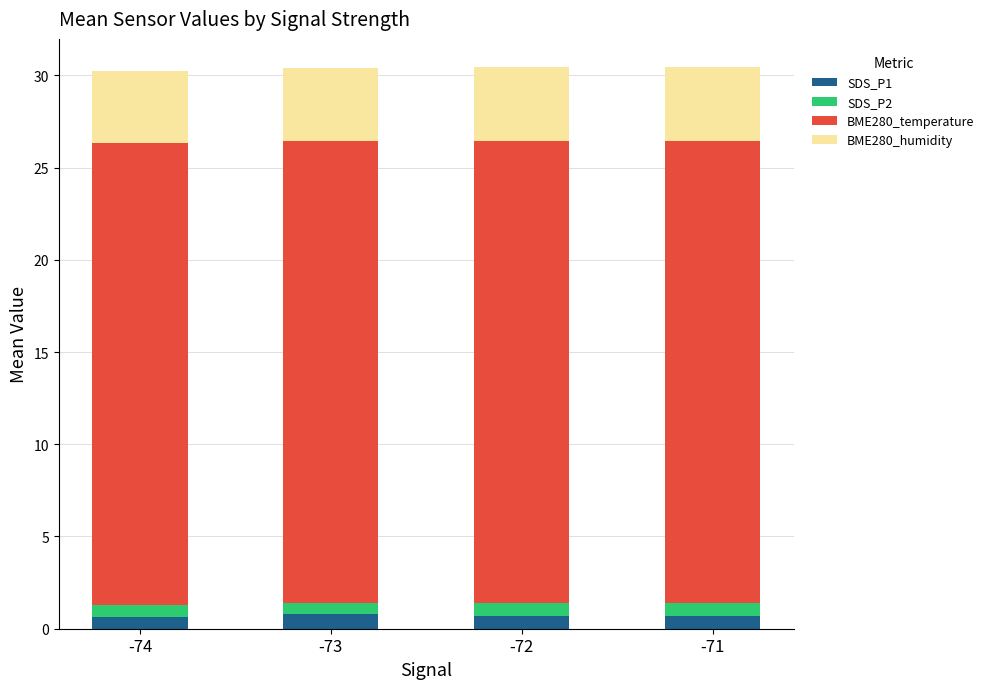

What is the highest value of the SDS_P1 series?

0.8